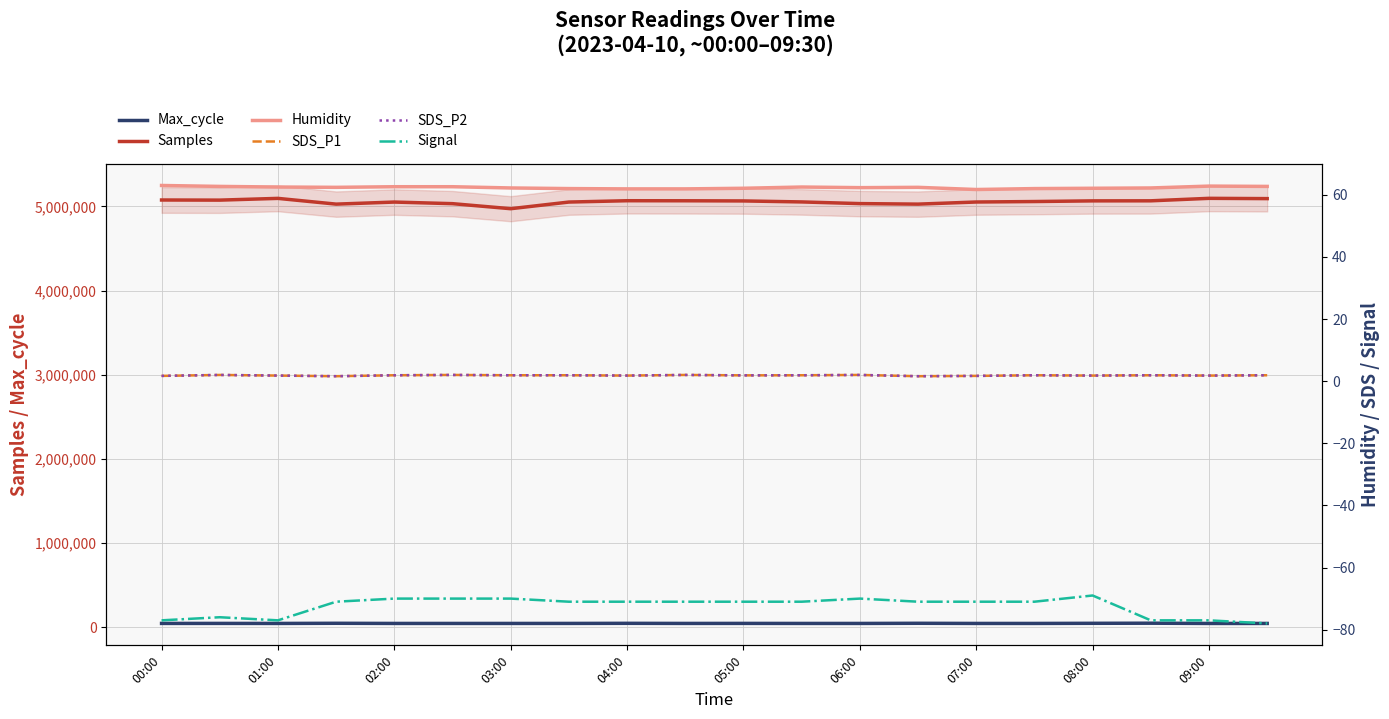

How many interior local valleys does the Signal series have?

1